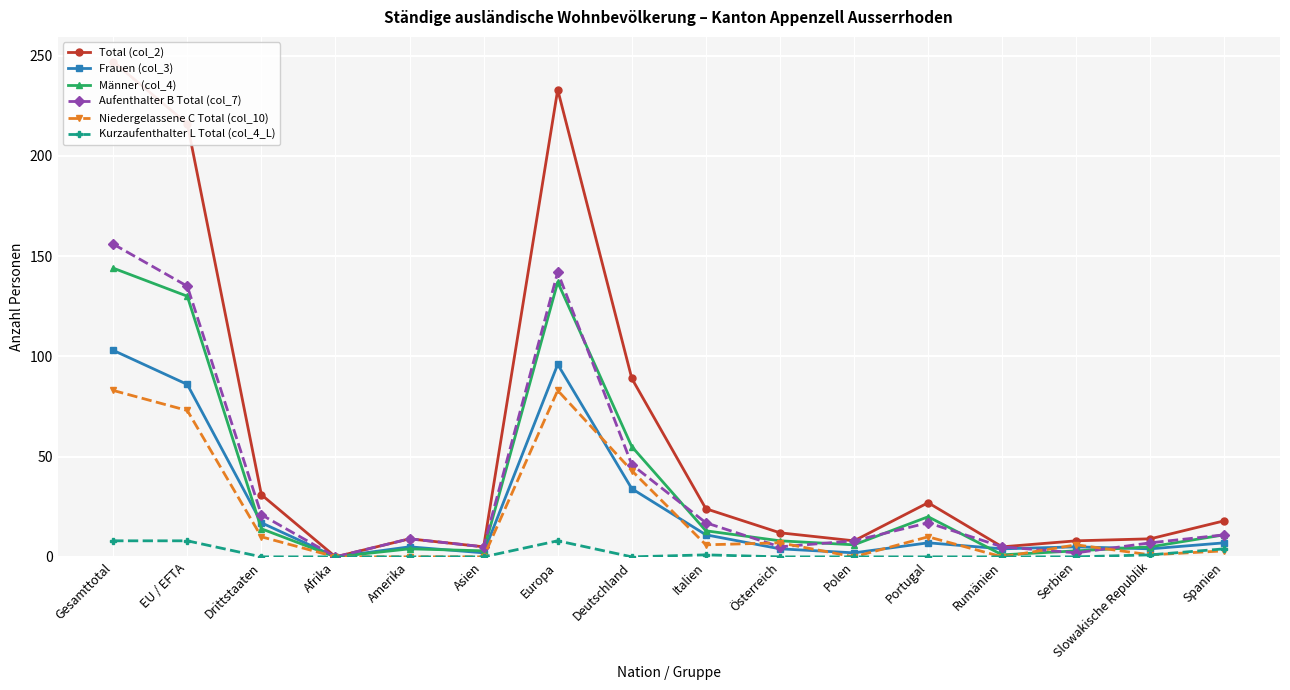

Where do Aufenthalter B Total (col_7) and Frauen (col_3) first cross each other?

Rumänien and Serbien